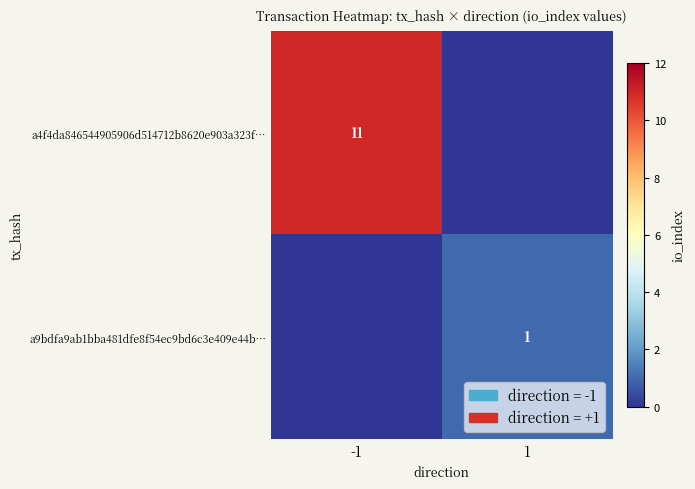

The a4f4da846544905906d514712b8620e903a323f… series shows 11 at -1. True or false?

True